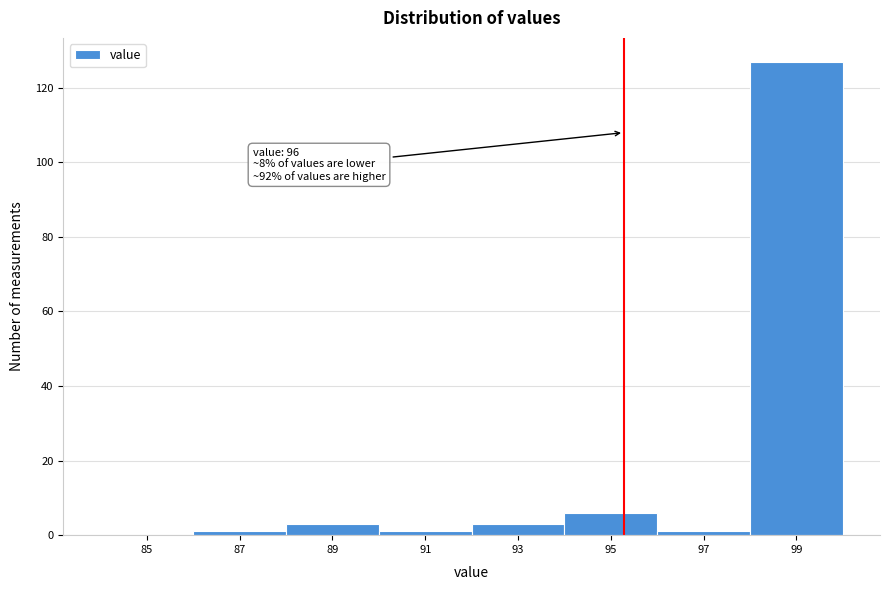

Reading left to right, extract all data points from this chart.

85=0	87=1	89=3	91=1	93=3	95=6	97=1	99=127